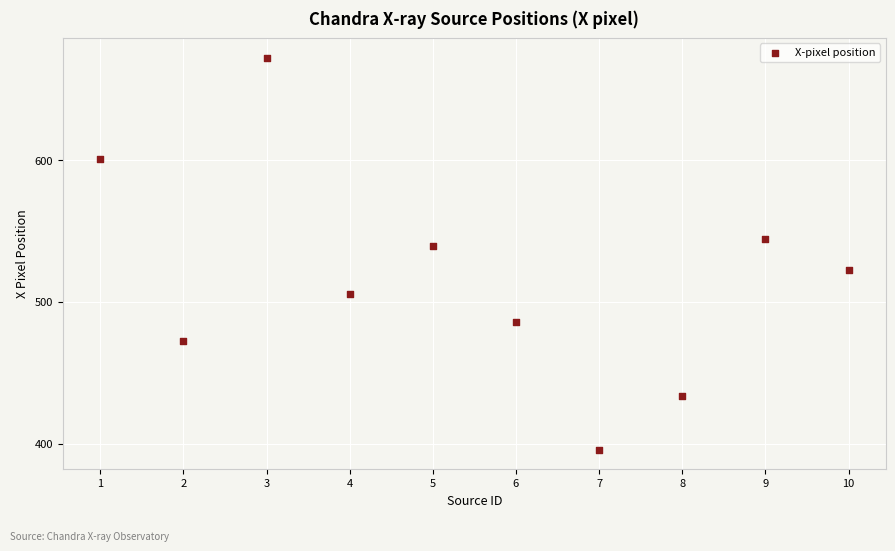

What is the range of Y values (max minus min)?

276.9